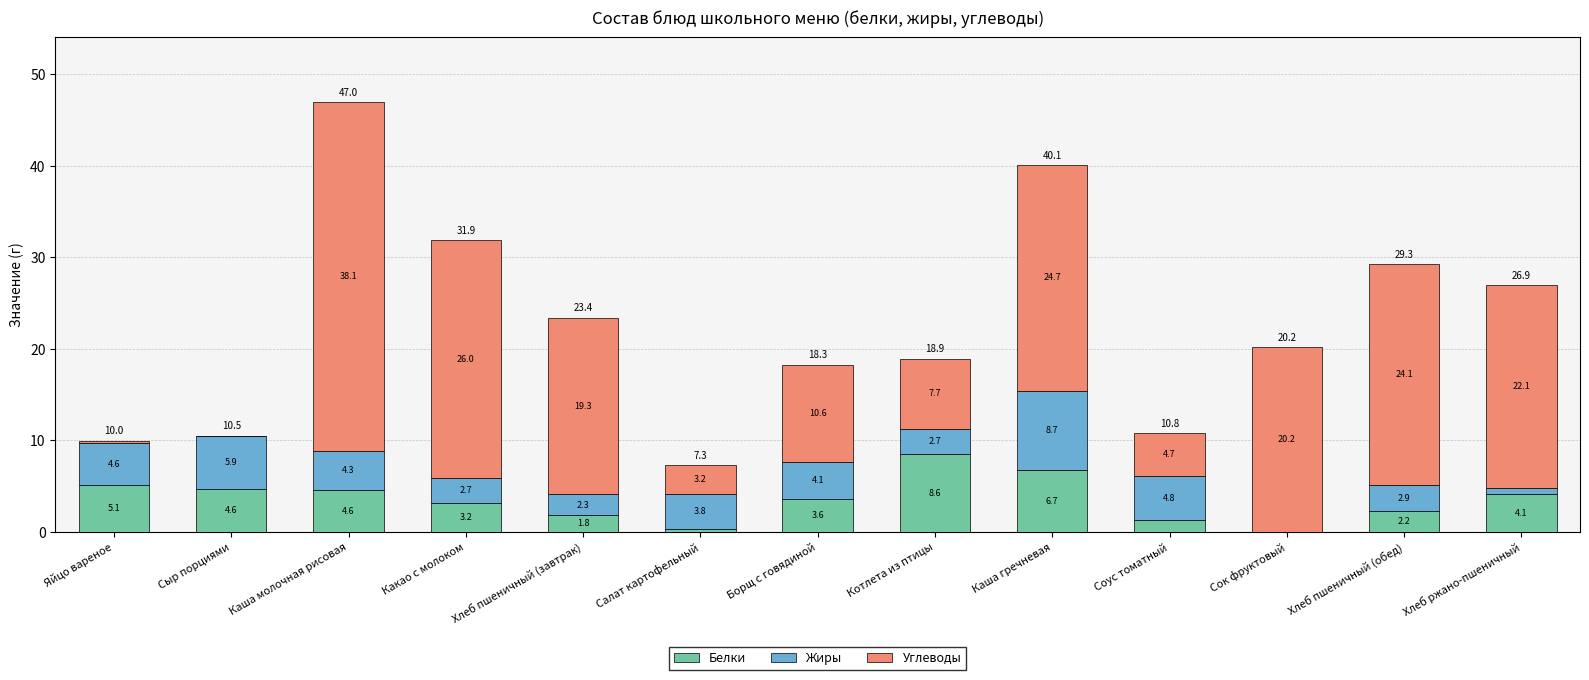

At which category is the sum across all series the highest?

Каша молочная рисовая